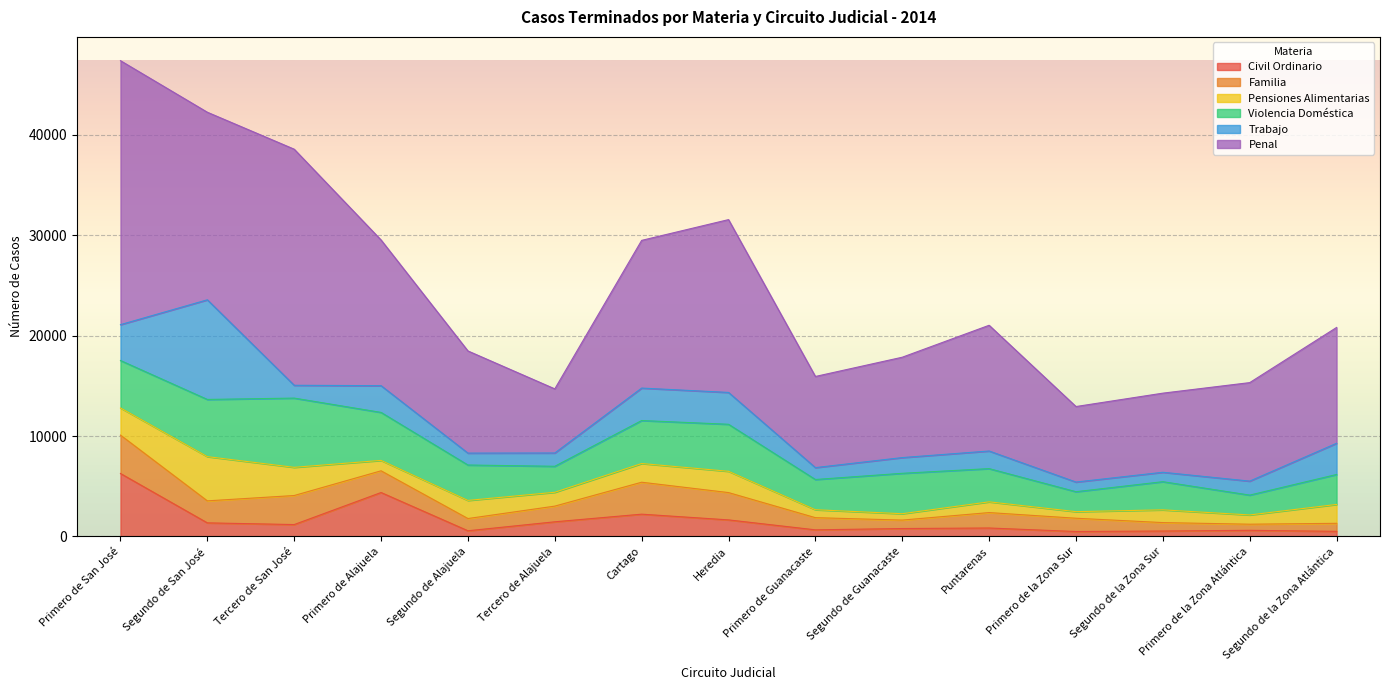

Which series changed the most between Primero de Alajuela and Tercero de Alajuela?

Penal